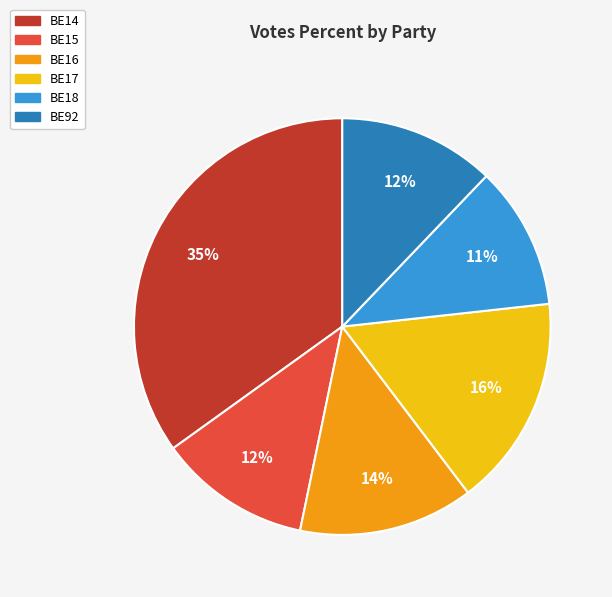

To the nearest percent, what is the difference between the largest and smallest slice percentages?

24%